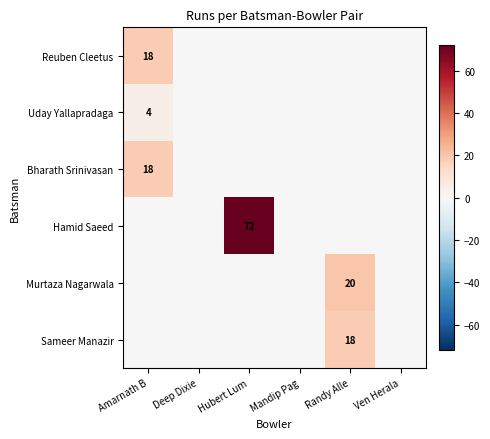

Is it true that Bharath Srinivasan equals 28 at Amarnath B?

False